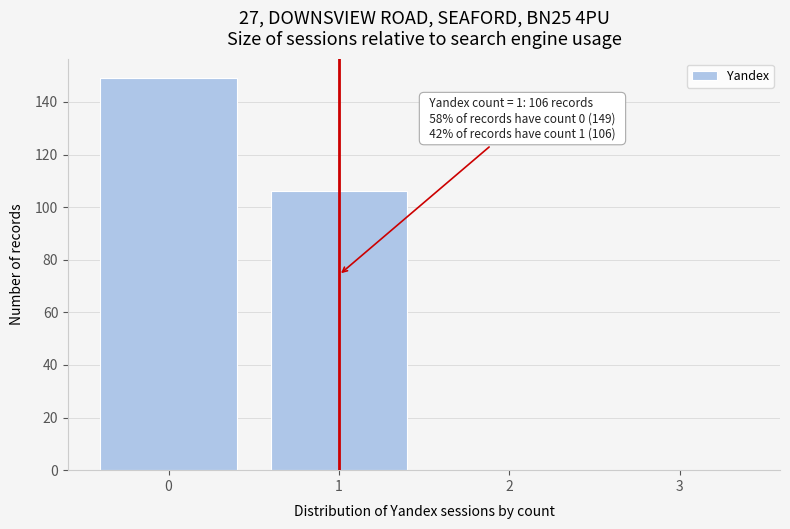

Reading right to left, extract all data points from this chart.

3=0	2=0	1=106	0=149